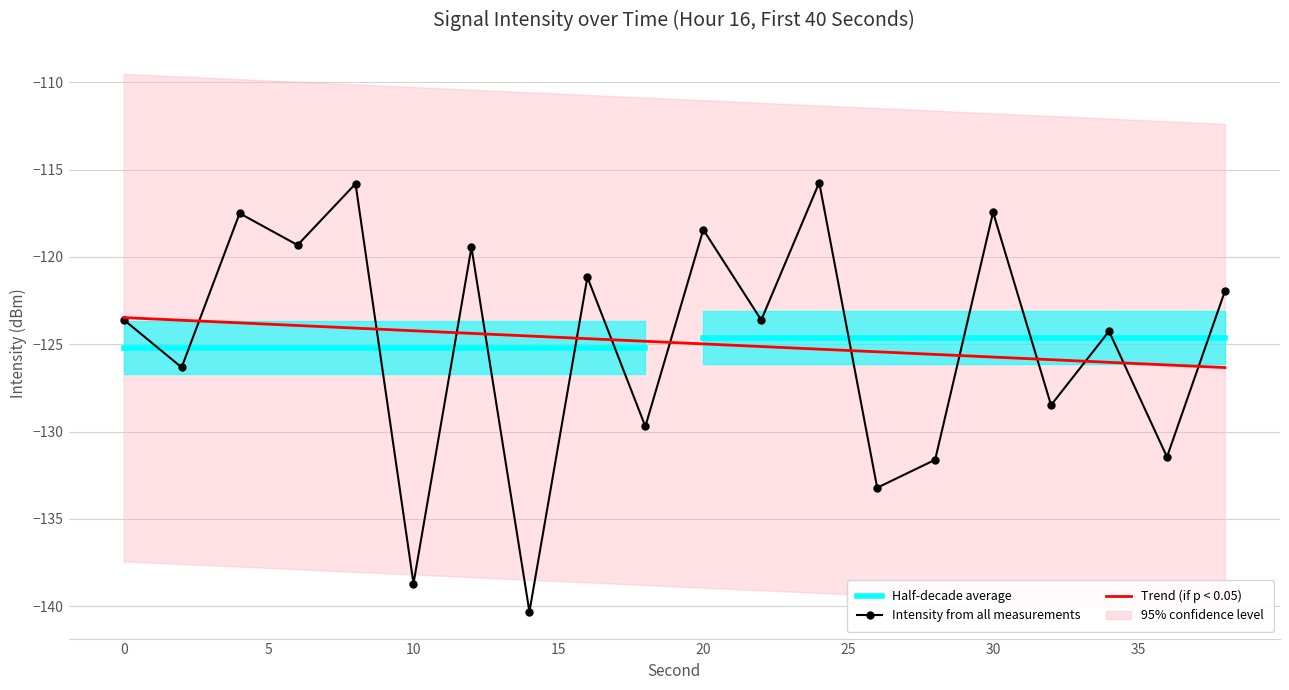

Is it true that the value at 6 is -204.6?

False